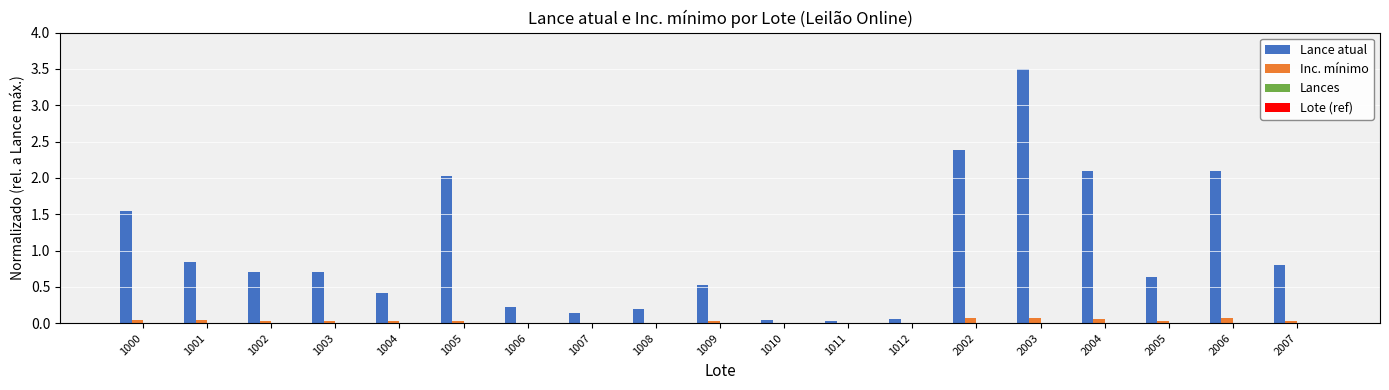

The Lance atual series shows 3.3 at 1005. True or false?

False